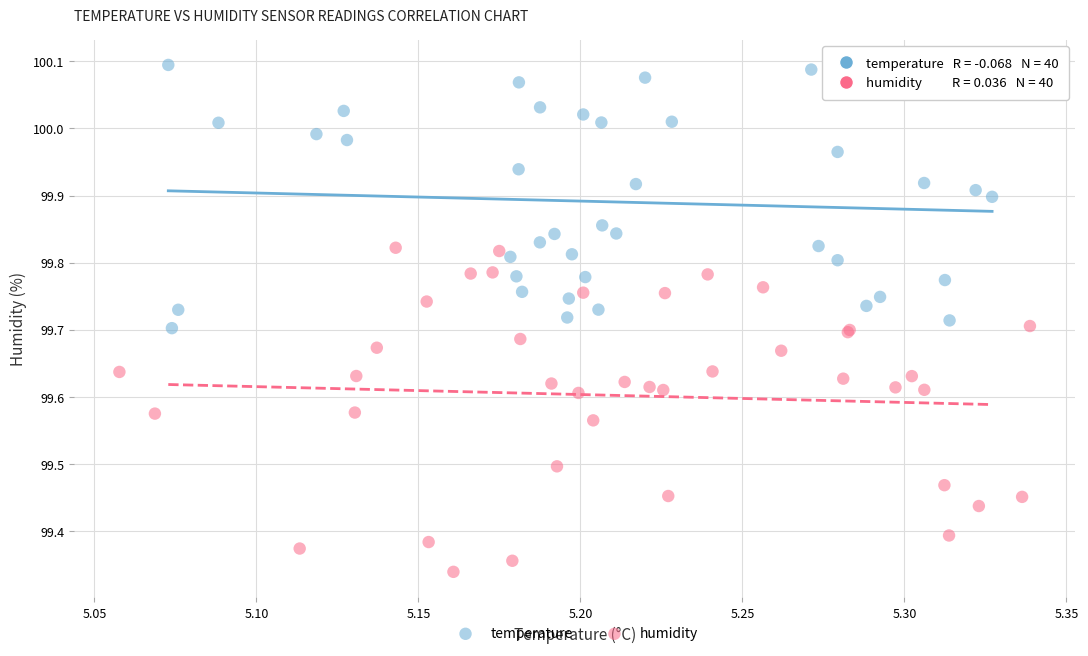

What are all the series names shown in the legend?

temperature, humidity